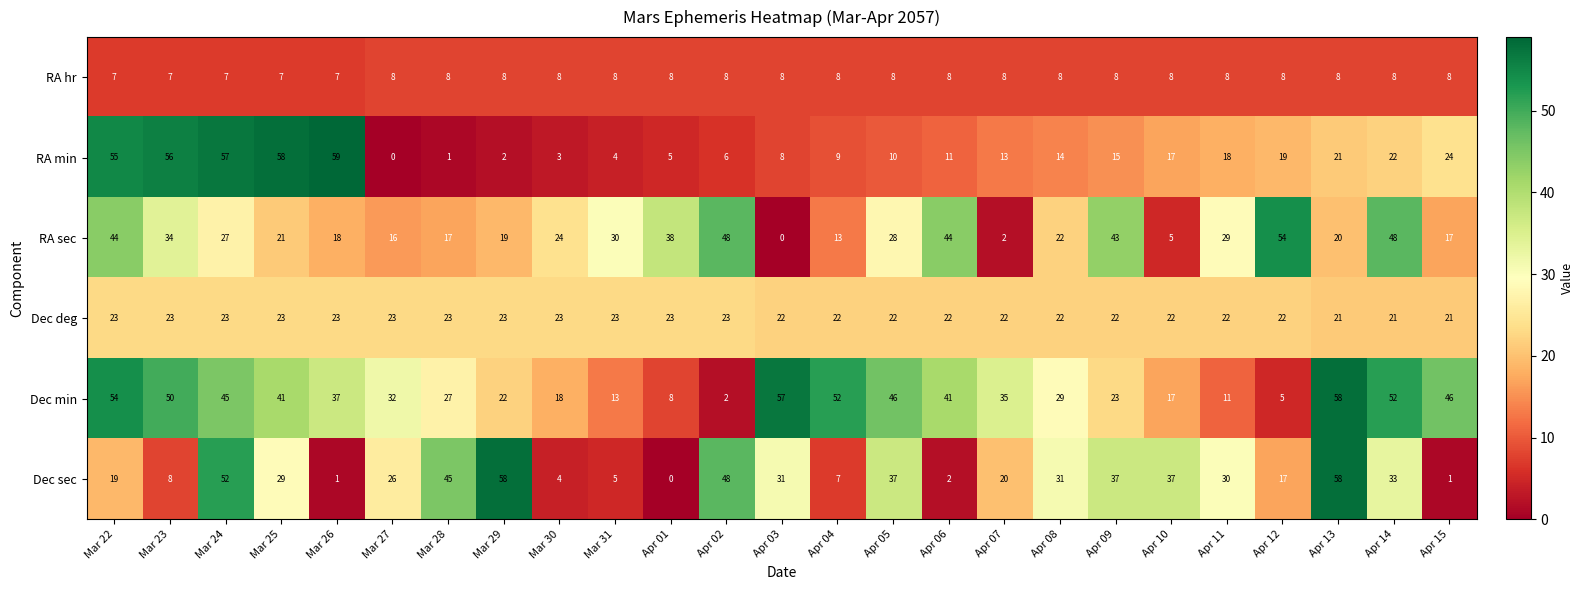

The RA hr series shows 4 at Mar 29. True or false?

False